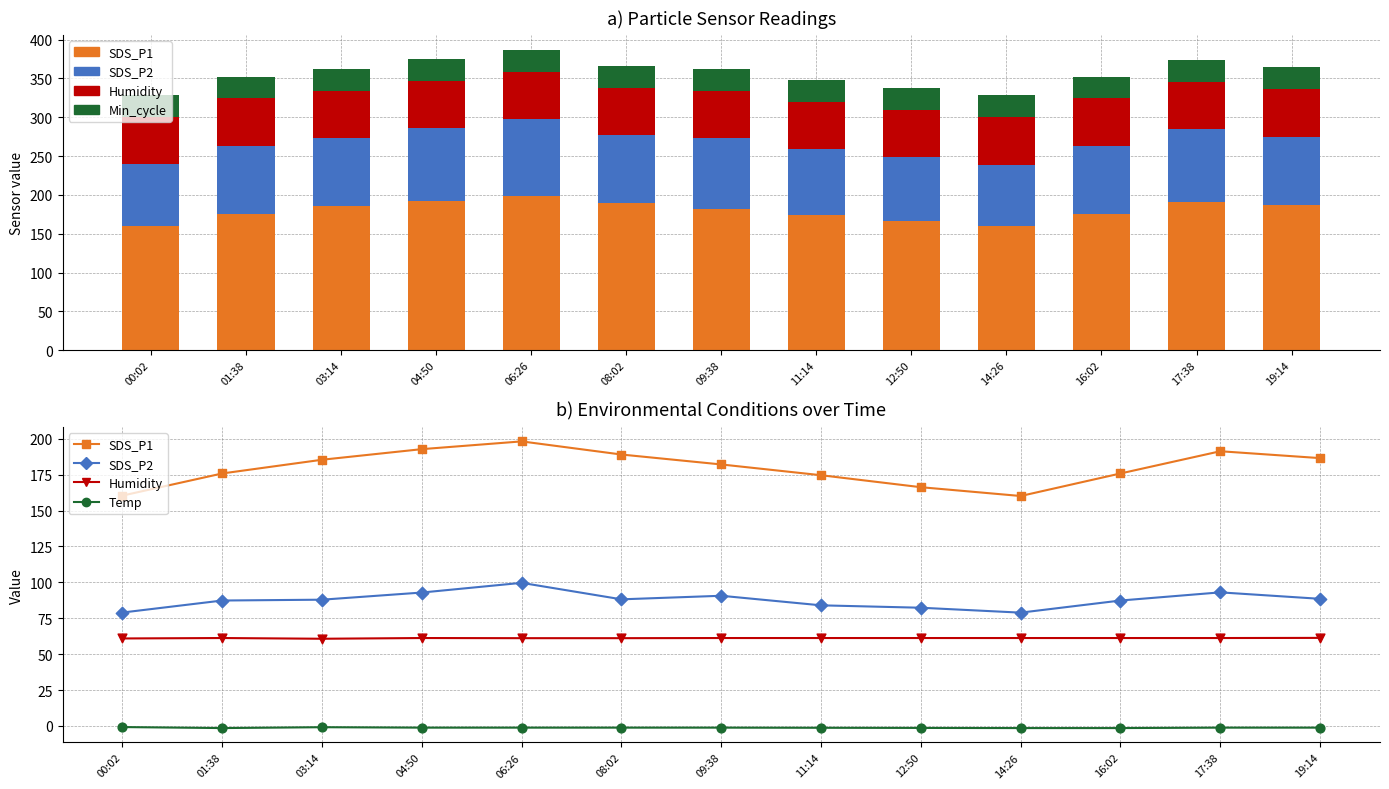

Which series has the largest total across all categories?

SDS_P1